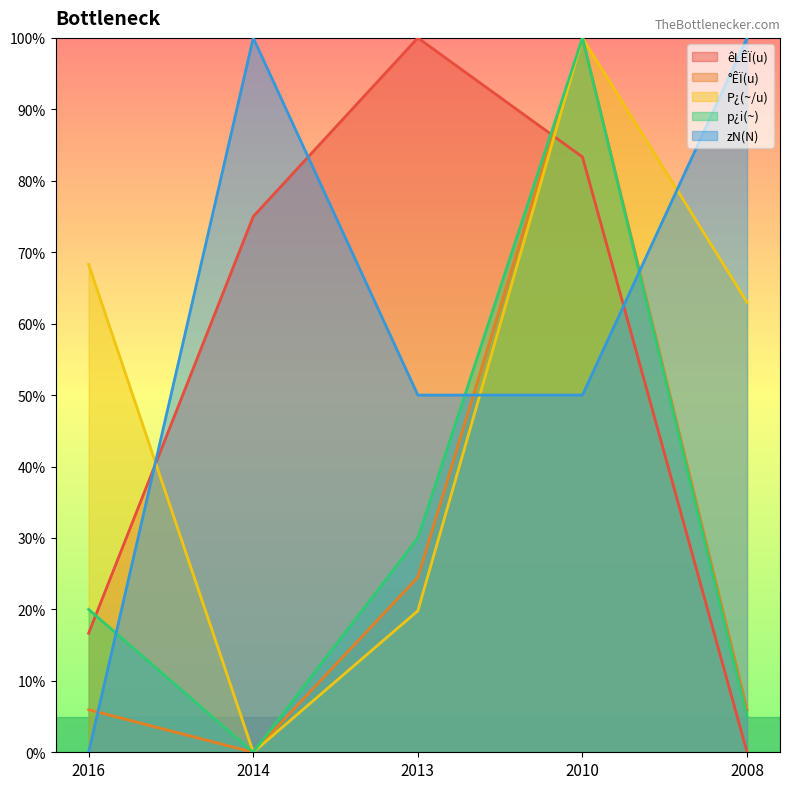

Which category has the highest value in the °ÊÏ(u) series?

2010